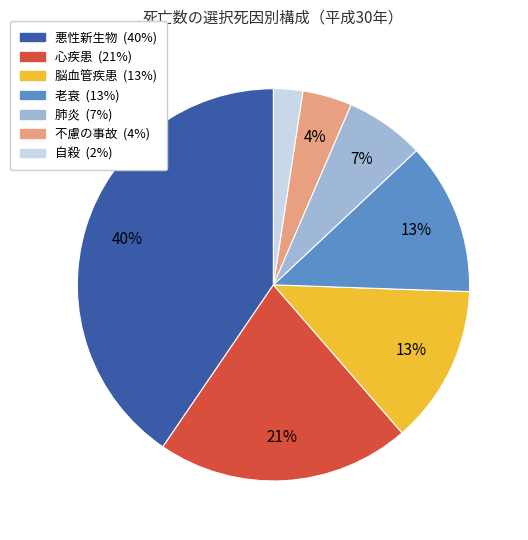

To the nearest percent, what is the average slice percentage?

14%